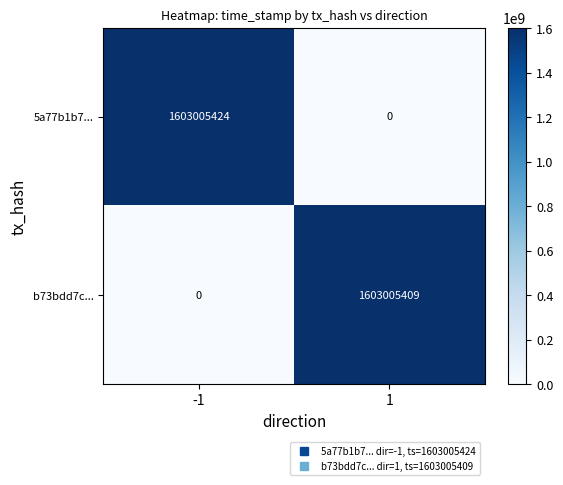

Read the 5a77b1b7... value at -1.

1603005424